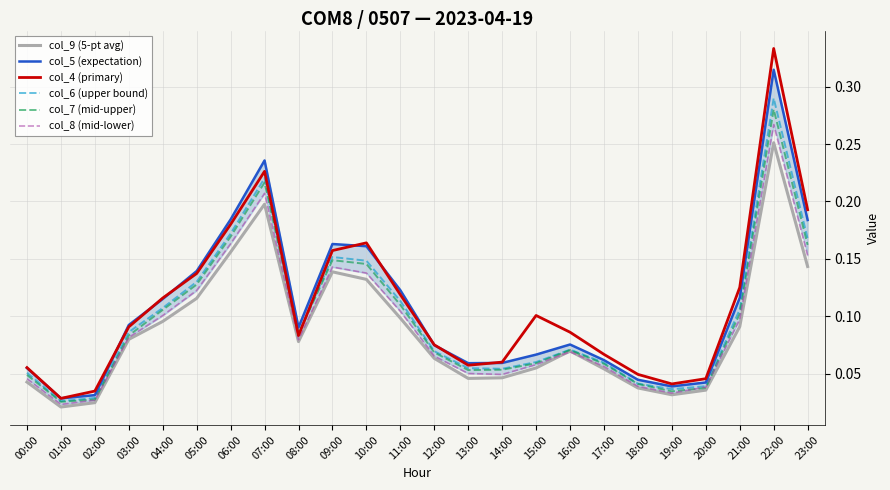

What position from the left is 00:00?

1